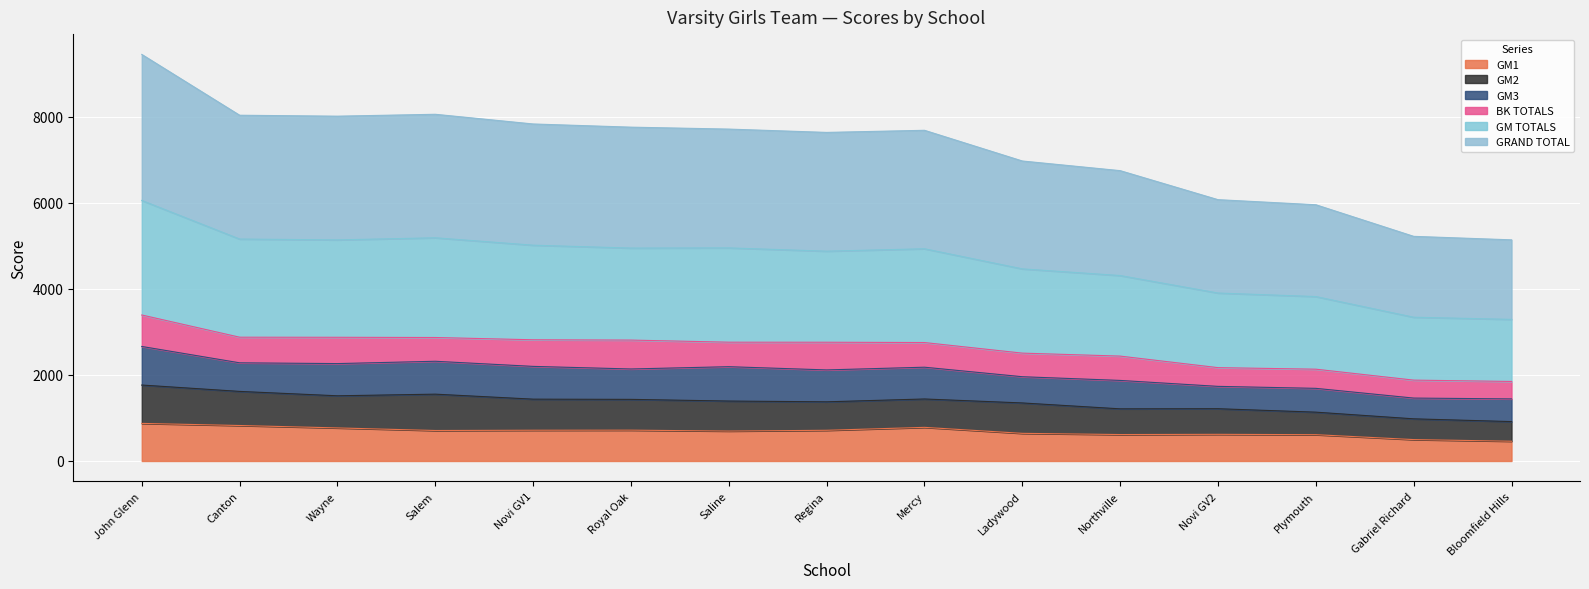

Is the value of GM1 at Canton greater than the value of GM TOTALS at John Glenn?

No